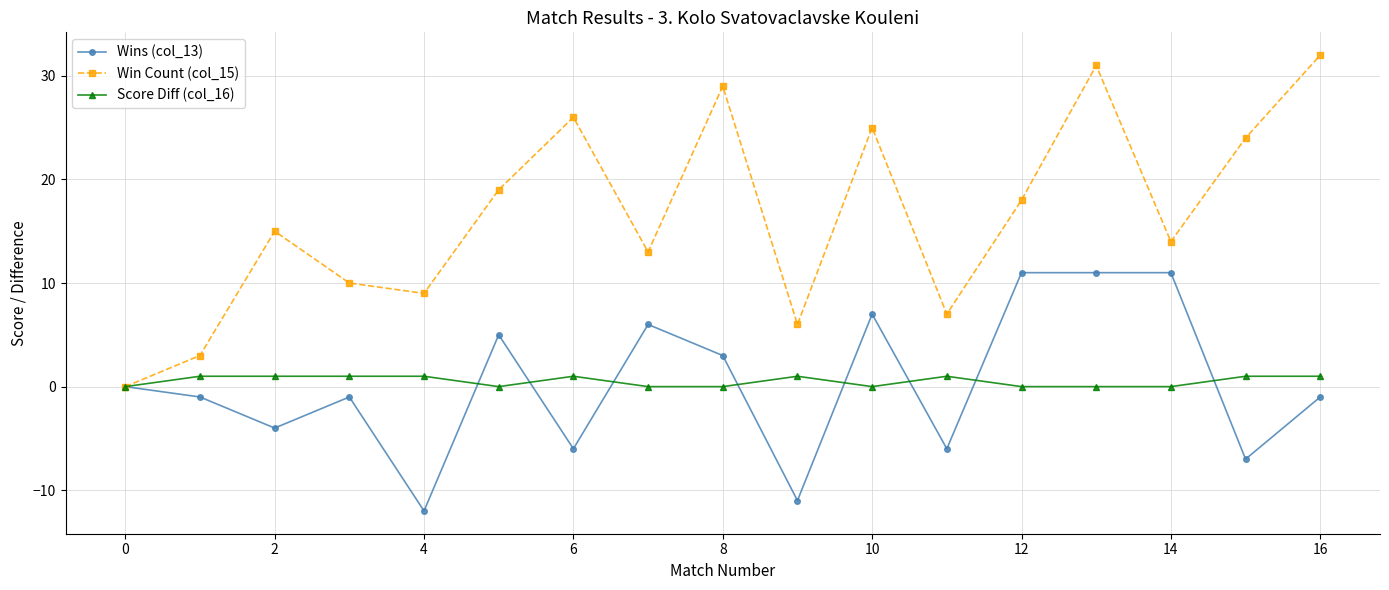

What is the sum of all Win Count (col_15) values?

281